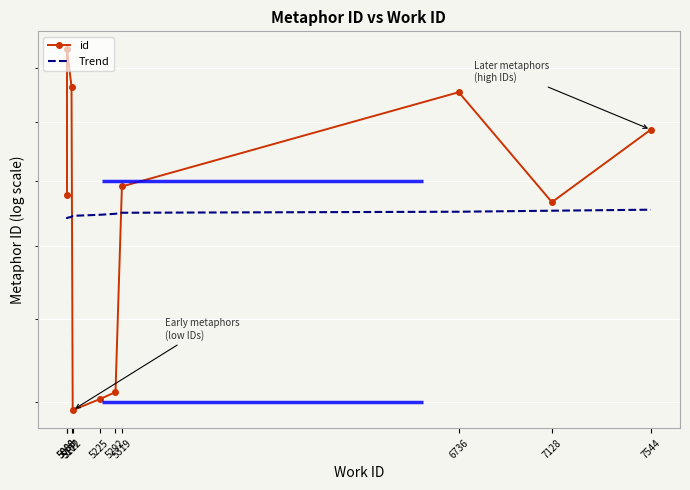

What value does the Trend series have at 5319?

18998.5